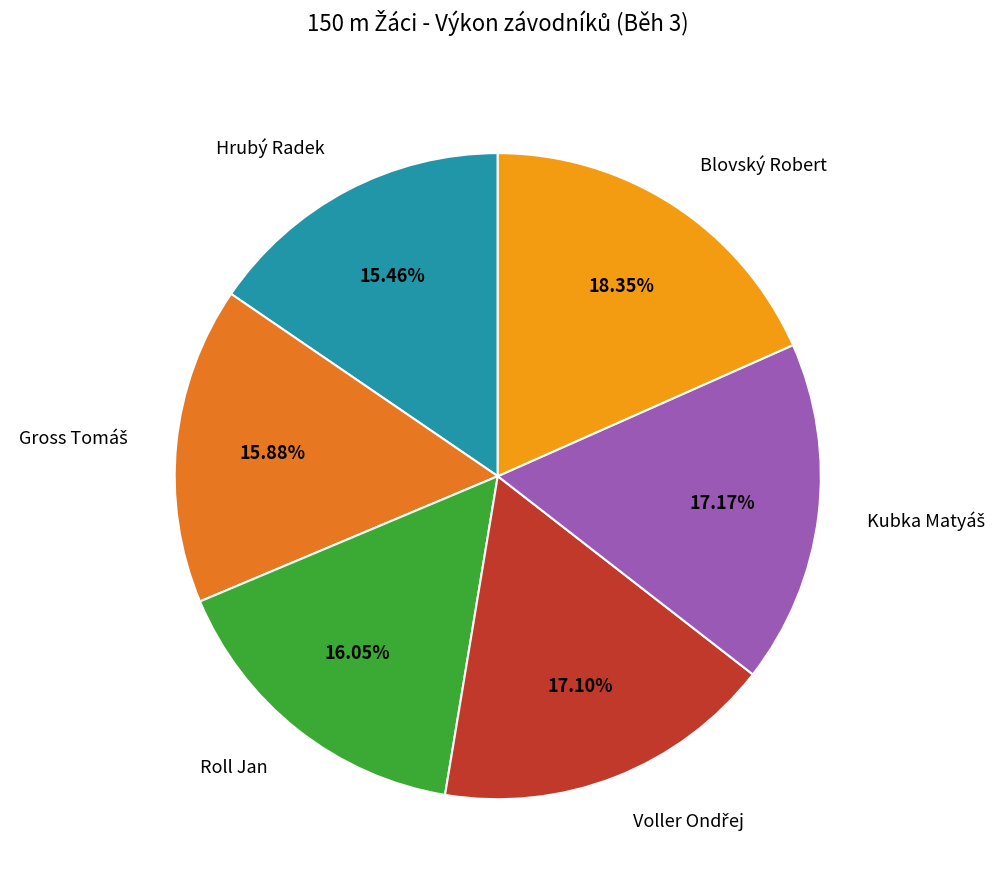

Which slice is the largest?

Blovský Robert